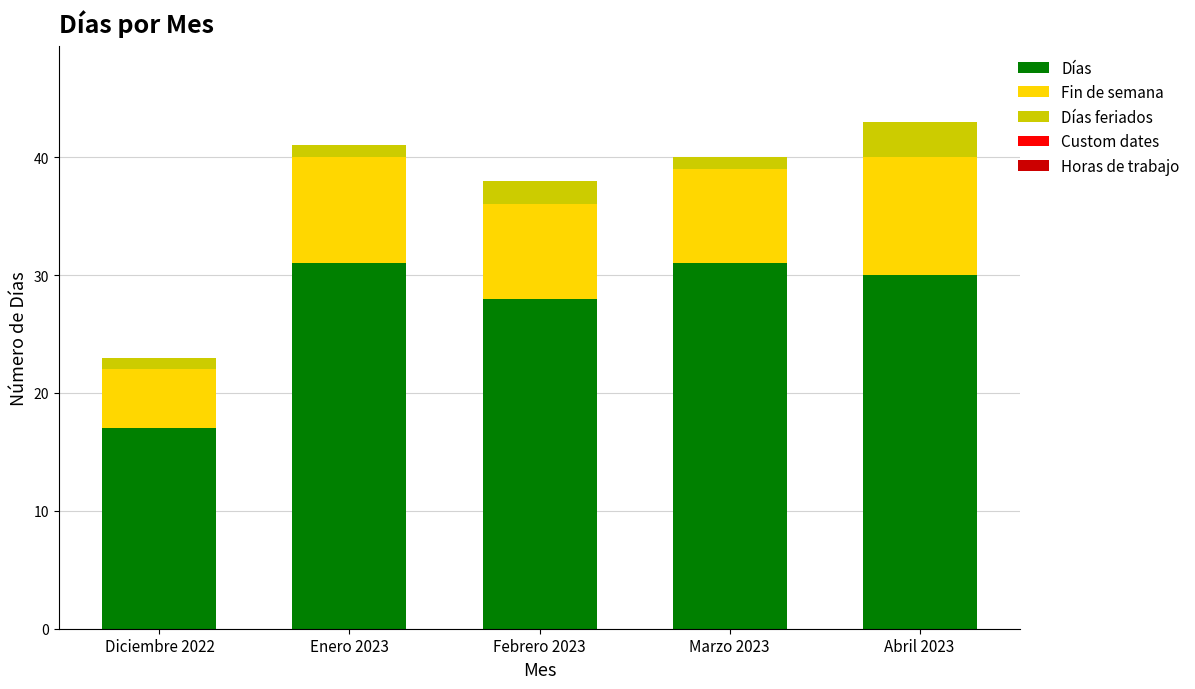

The Días series shows 17 at Marzo 2023. True or false?

False